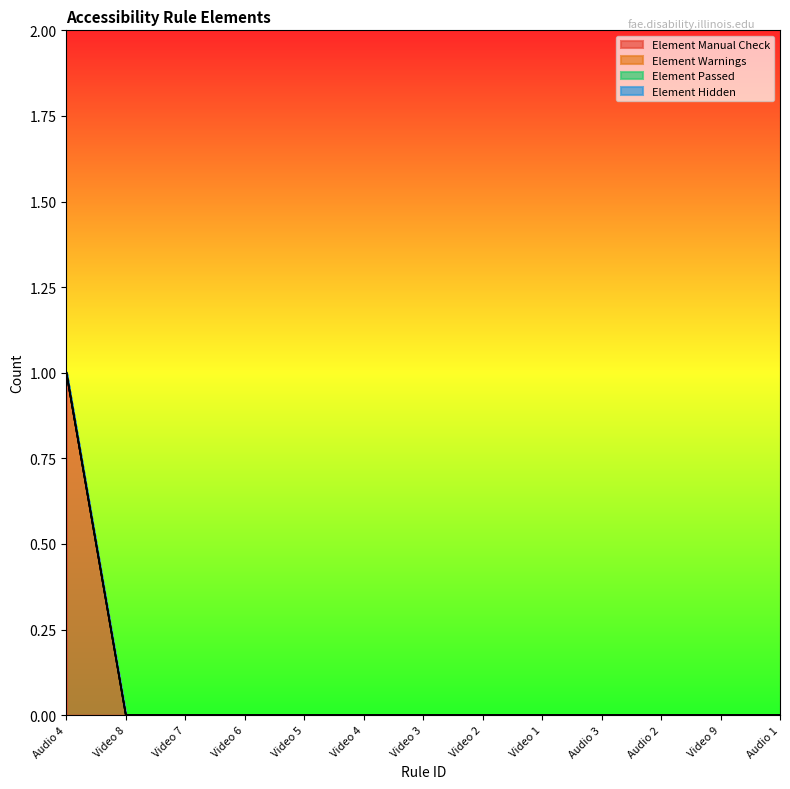

True or false: Element Manual Check and Element Warnings cross at least once.

False